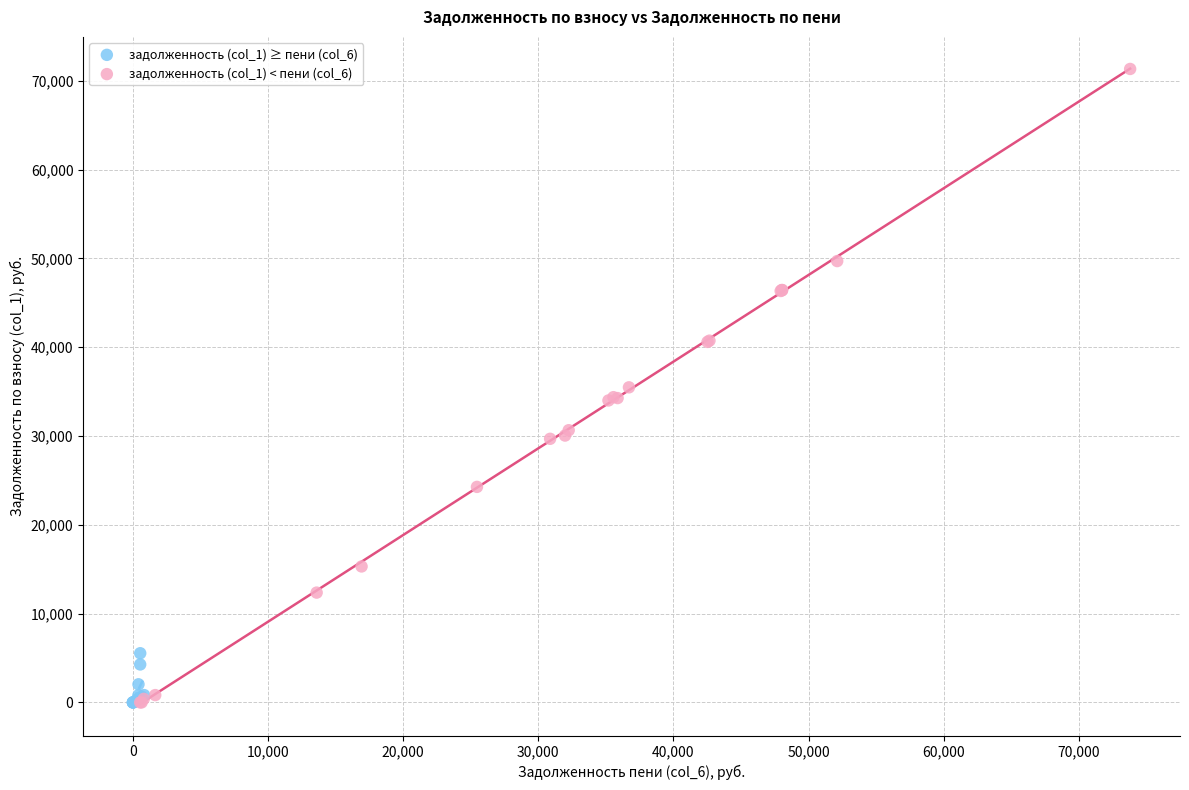

Which series has the largest Y range (max minus min)?

задолженность (col_1) < пени (col_6)